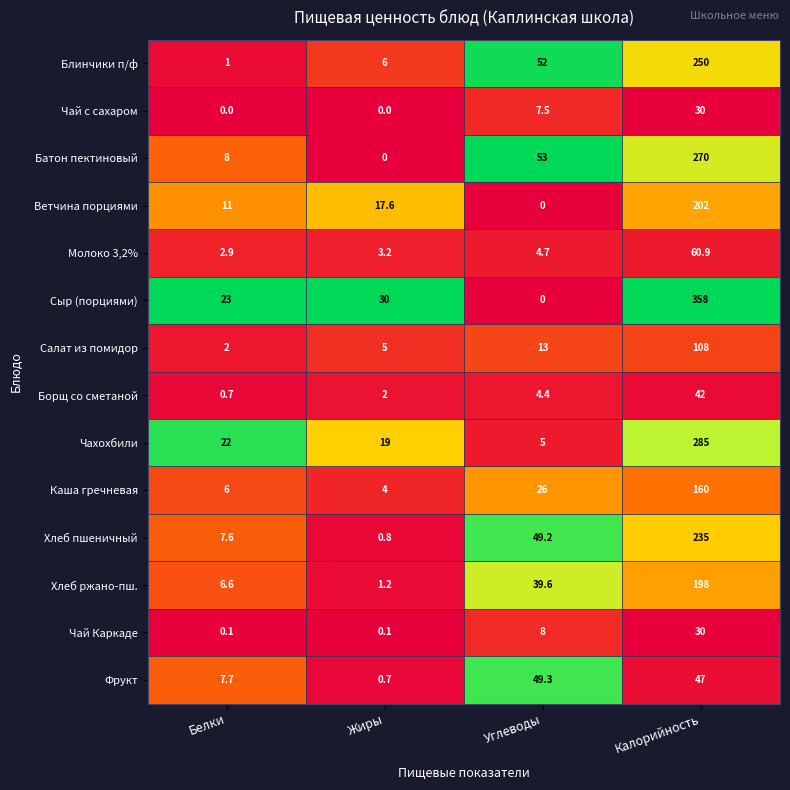

At Белки, list the series in order from largest to smallest.

Сыр (порциями), Чахохбили, Ветчина порциями, Батон пектиновый, Фрукт, Хлеб пшеничный, Хлеб ржано-пш., Каша гречневая, Молоко 3,2%, Салат из помидор, Блинчики п/ф, Борщ со сметаной, Чай Каркаде, Чай с сахаром